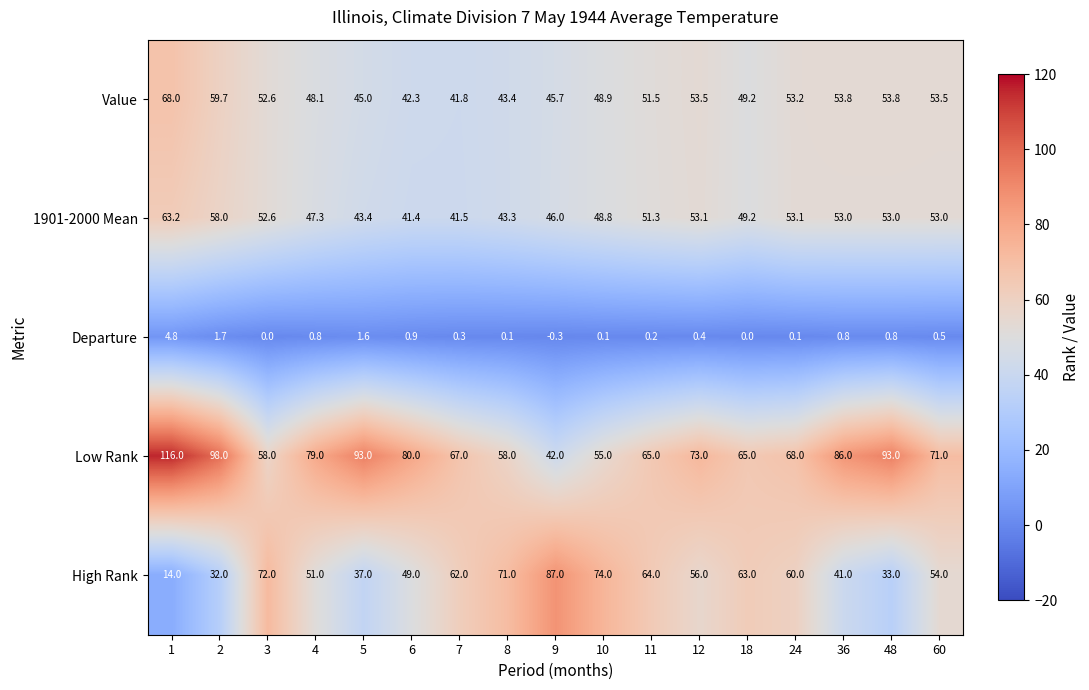

Which series has the largest total across all categories?

Low Rank